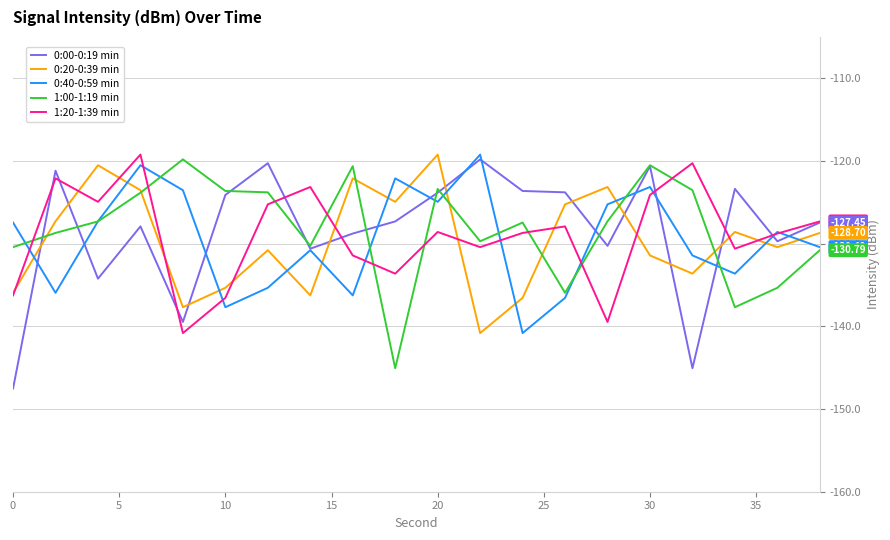

What is the minimum value shown in the chart?

-147.5